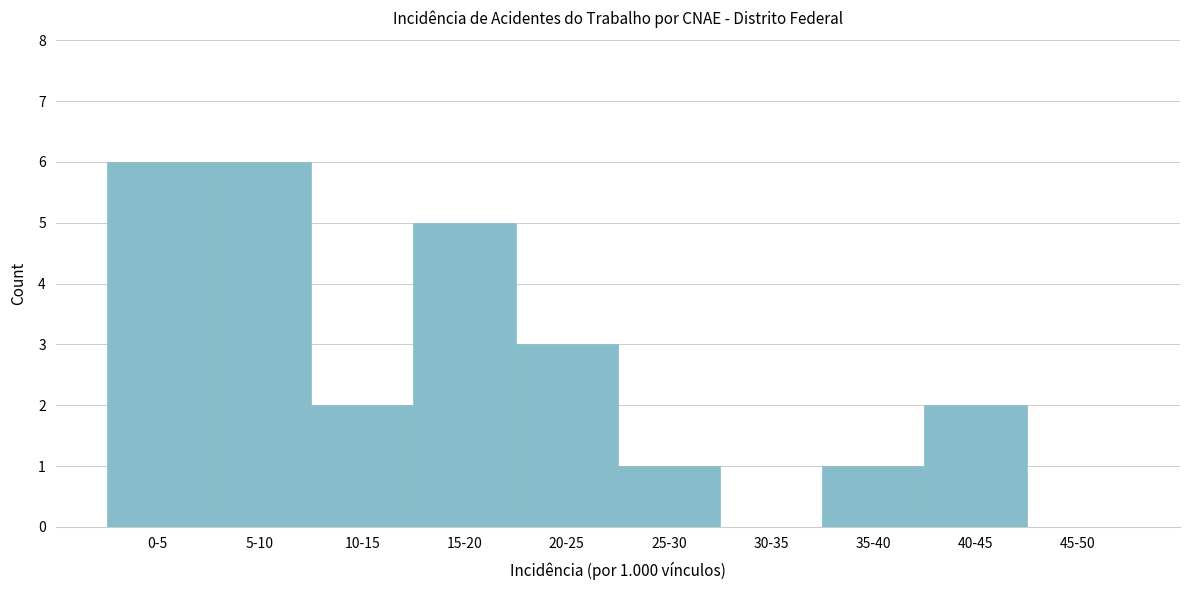

Reading left to right, transcribe all the data shown in this chart.

0-5=6	5-10=6	10-15=2	15-20=5	20-25=3	25-30=1	30-35=0	35-40=1	40-45=2	45-50=0